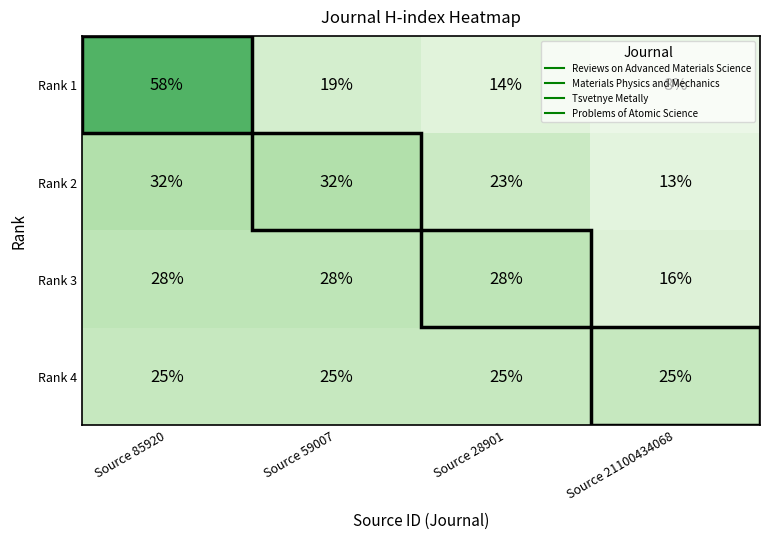

True or false: Rank 2 has a value of 32 at Source 28901.

False